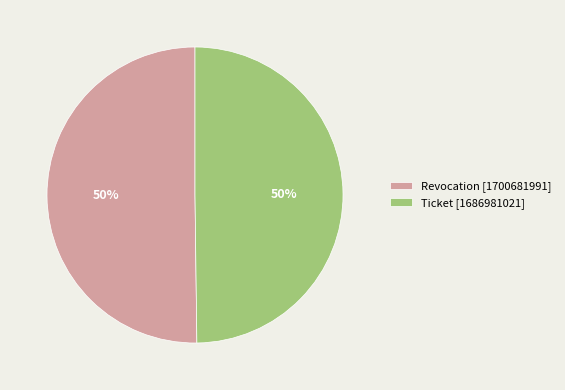

Is it true that Revocation is 58% of the pie?

False